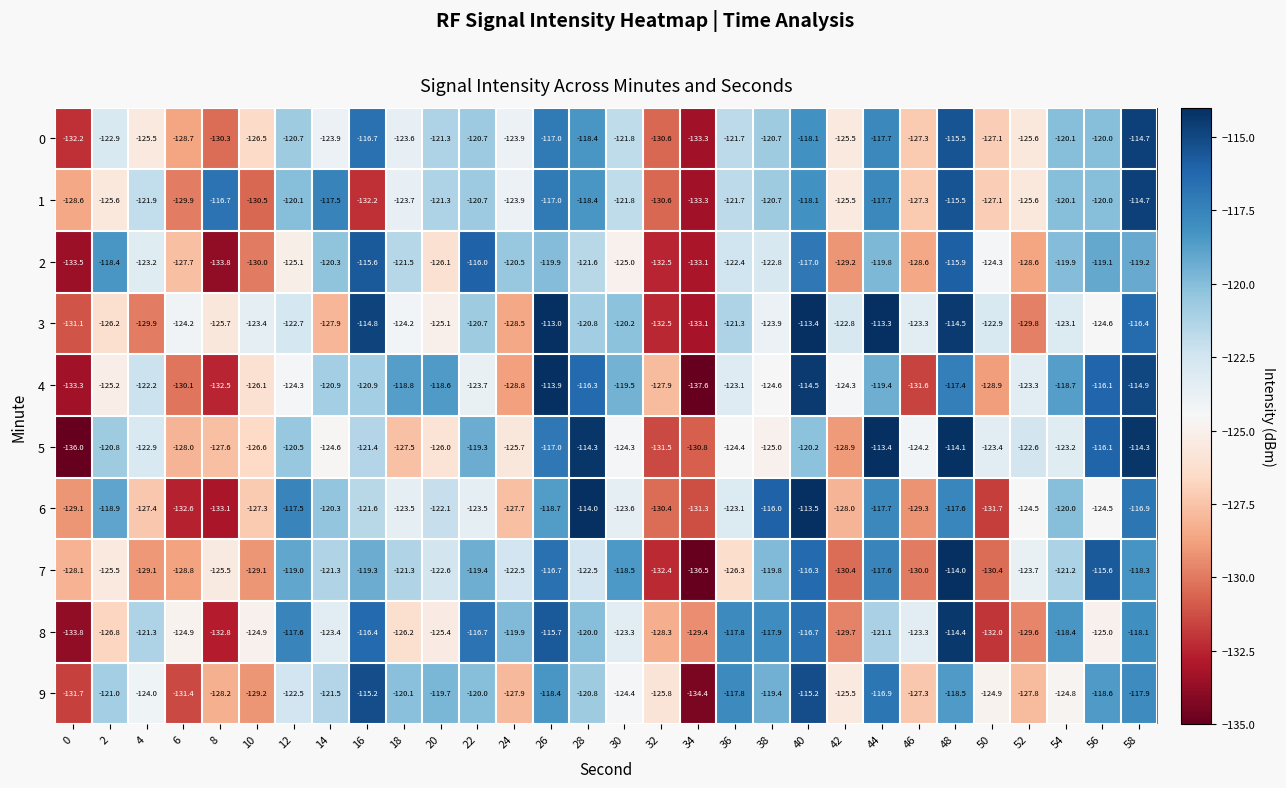

What is the minimum value for 2?

-133.8